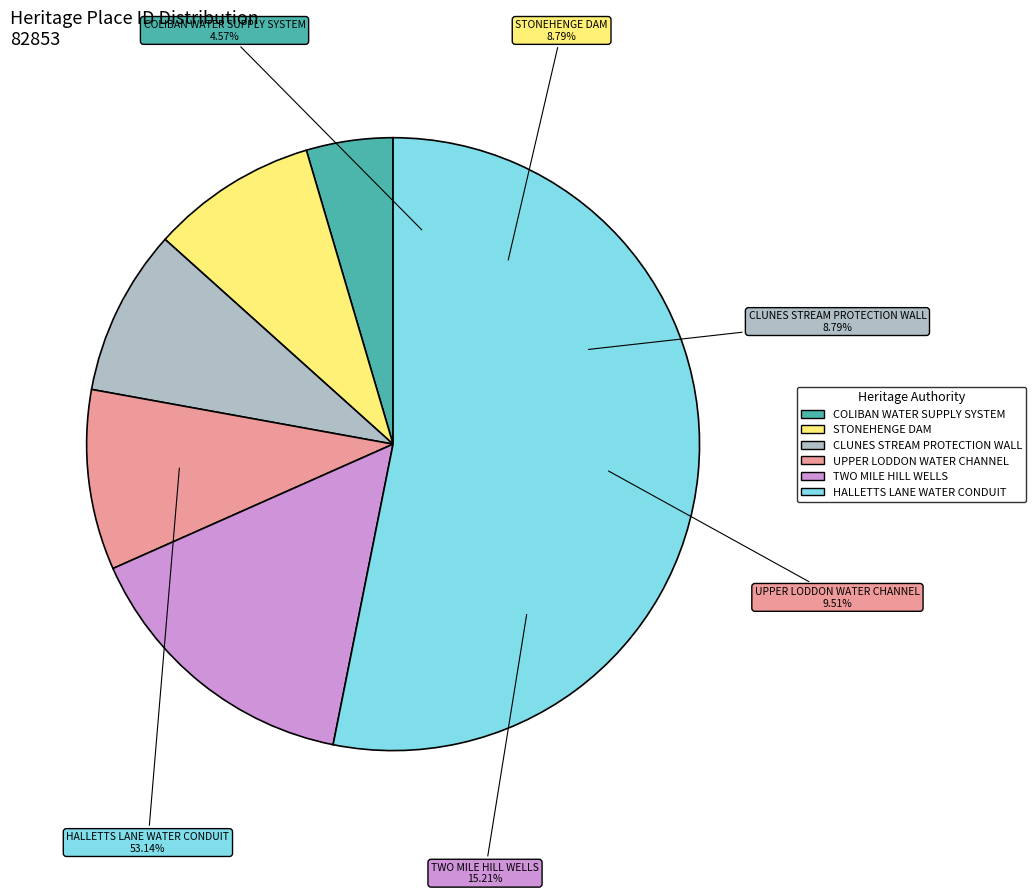

The STONEHENGE DAM slice represents 3% of the pie. True or false?

False